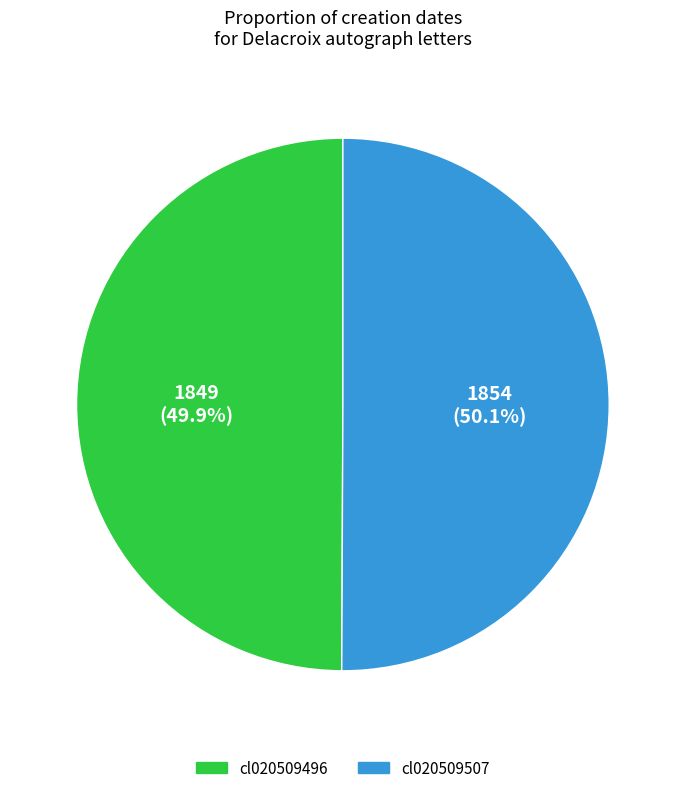

What percentage is the cl020509496 slice, to the nearest percent?

50%